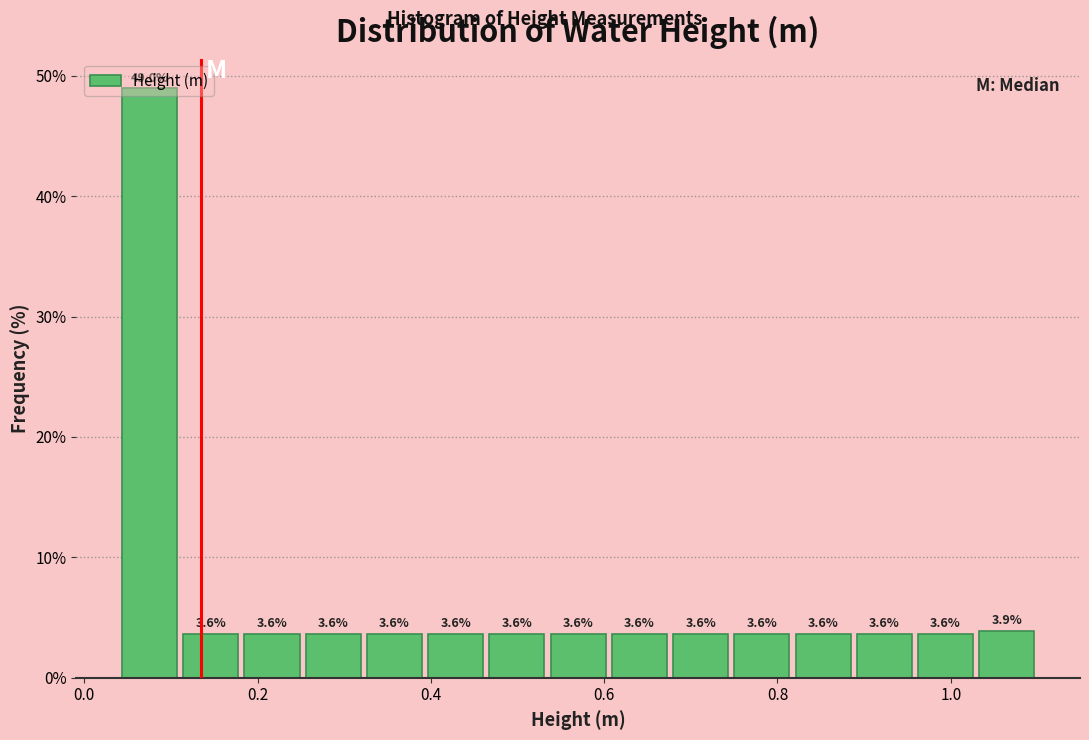

Around what value on the x-axis is the tallest bar? Give the approximate position of its centre, as read against the axis.

0.08